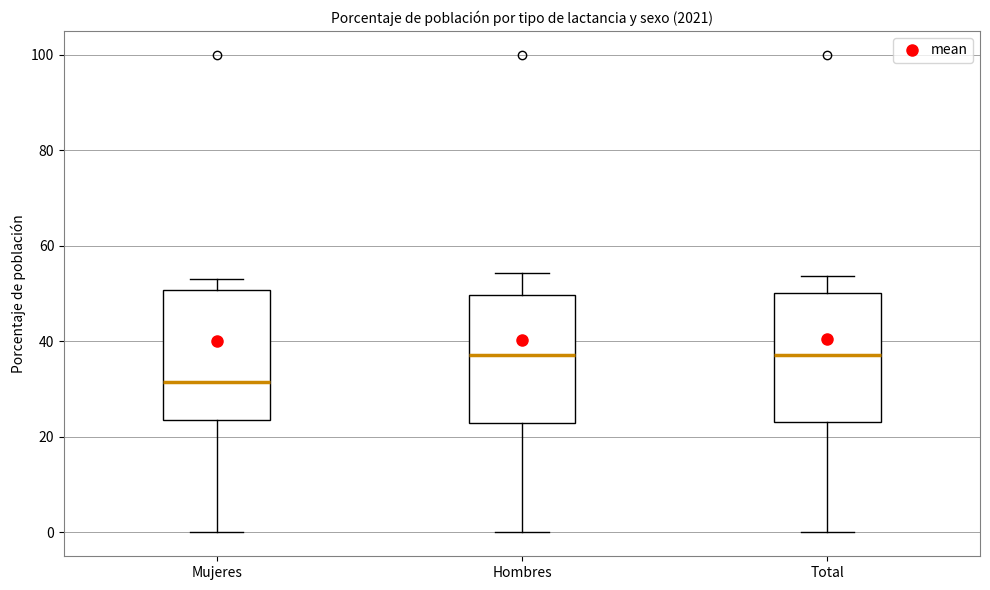

Where does the median line of the box for Hombres sit on the y-axis? The values are not printed on the chart, so give them approximately, as read against the axis.

38